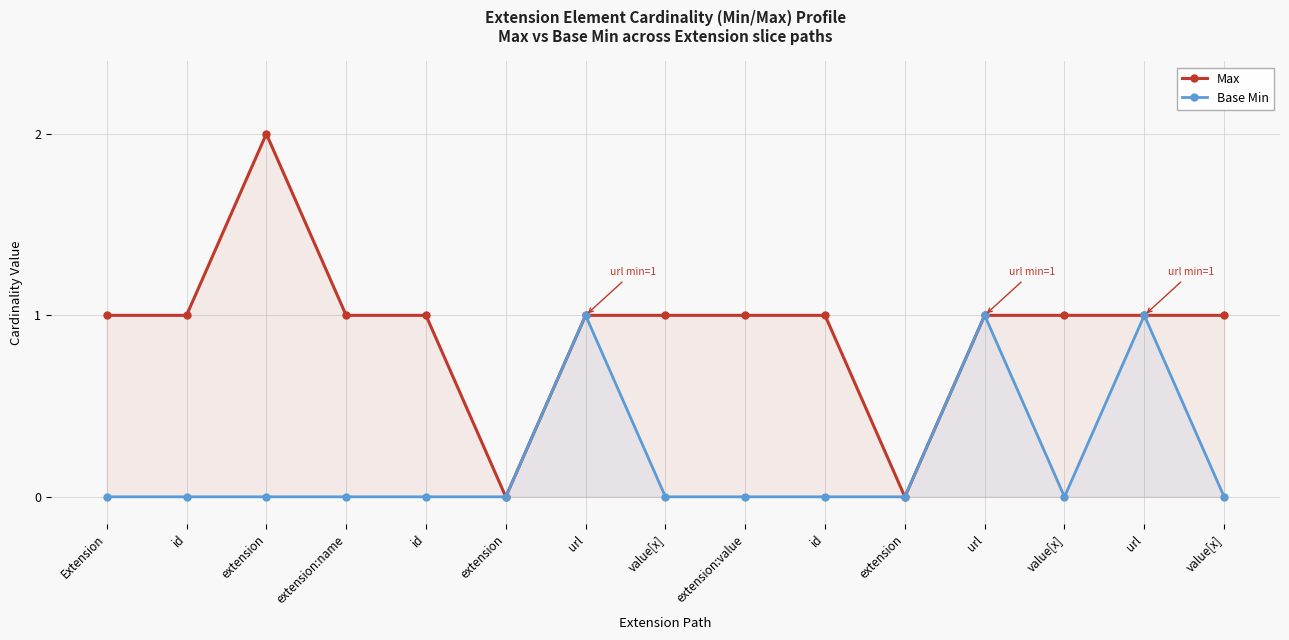

Where is the first local maximum for Base Min?

url